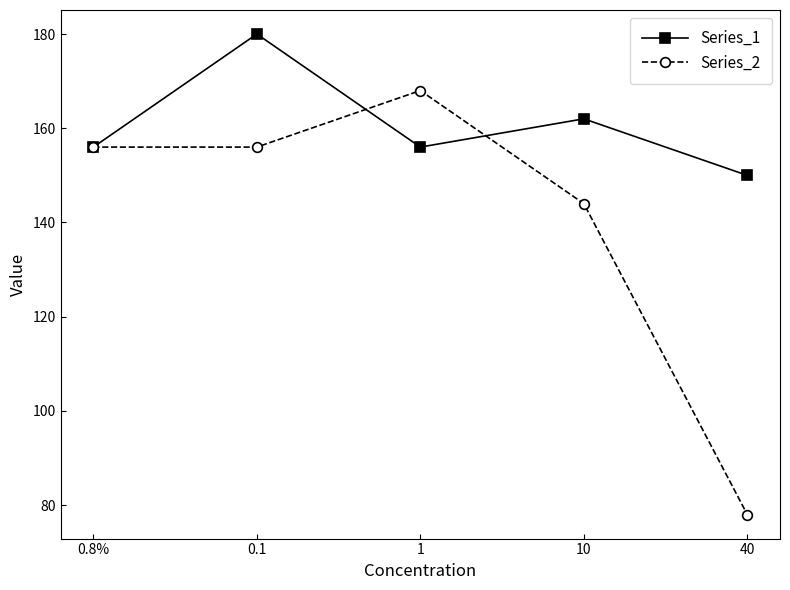

What position from the right is 40?

1